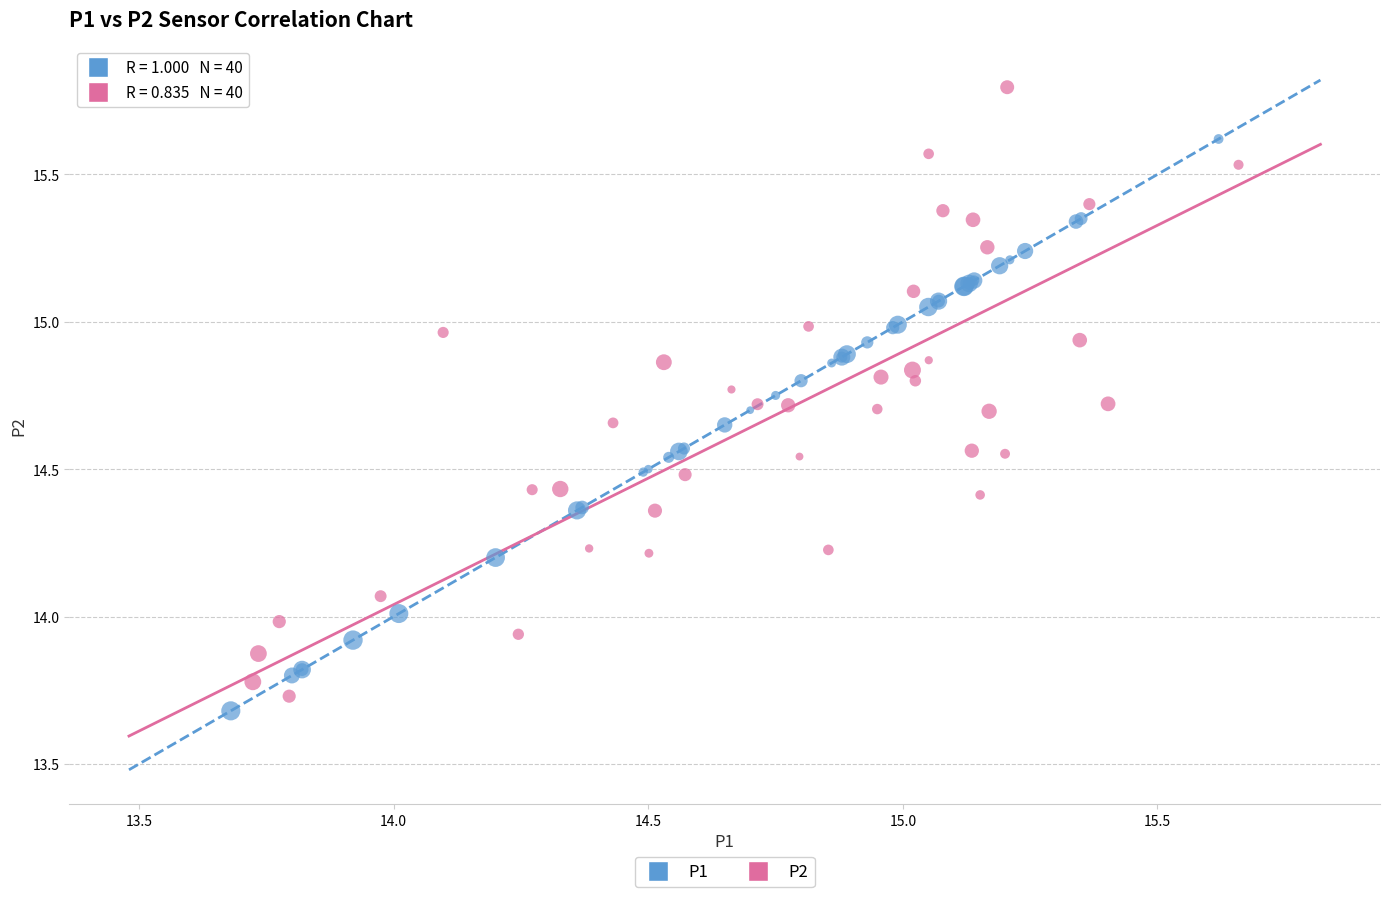

Which series reaches the maximum Y coordinate?

P2